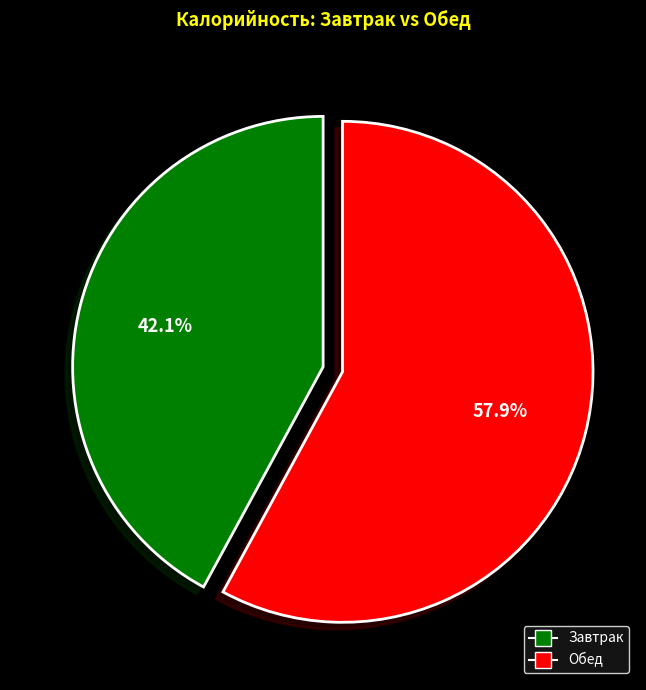

Is there a majority slice in this chart?

Yes